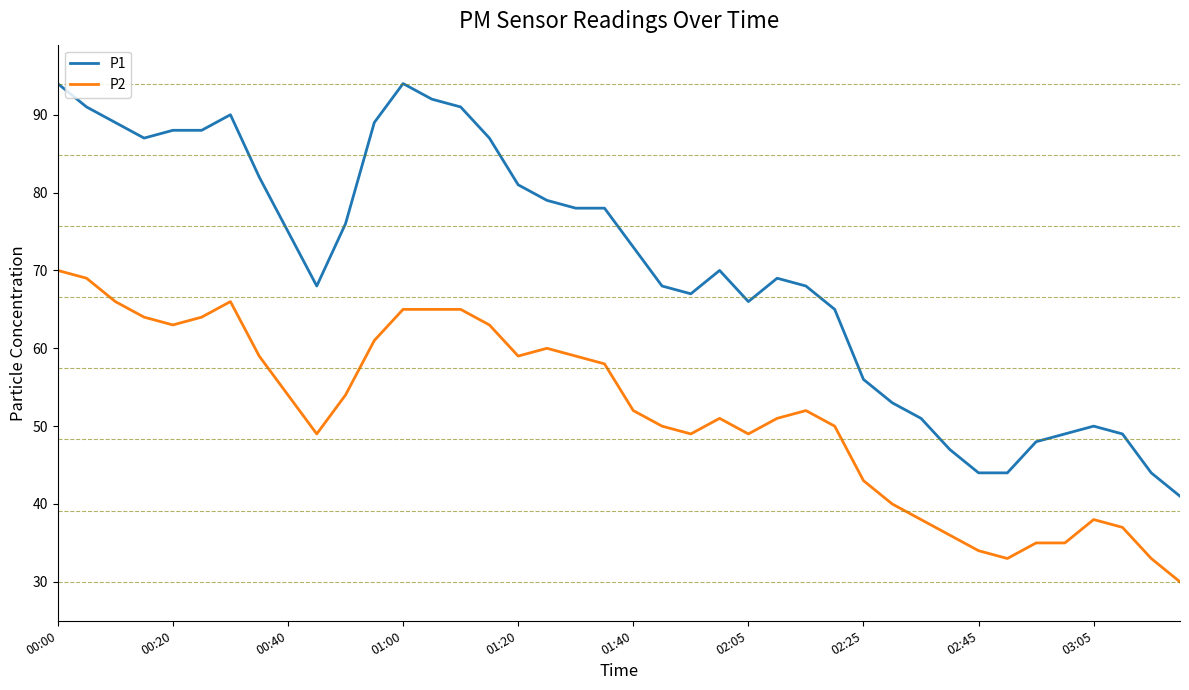

What is the difference between the maximum and minimum values in the P2 series?

40